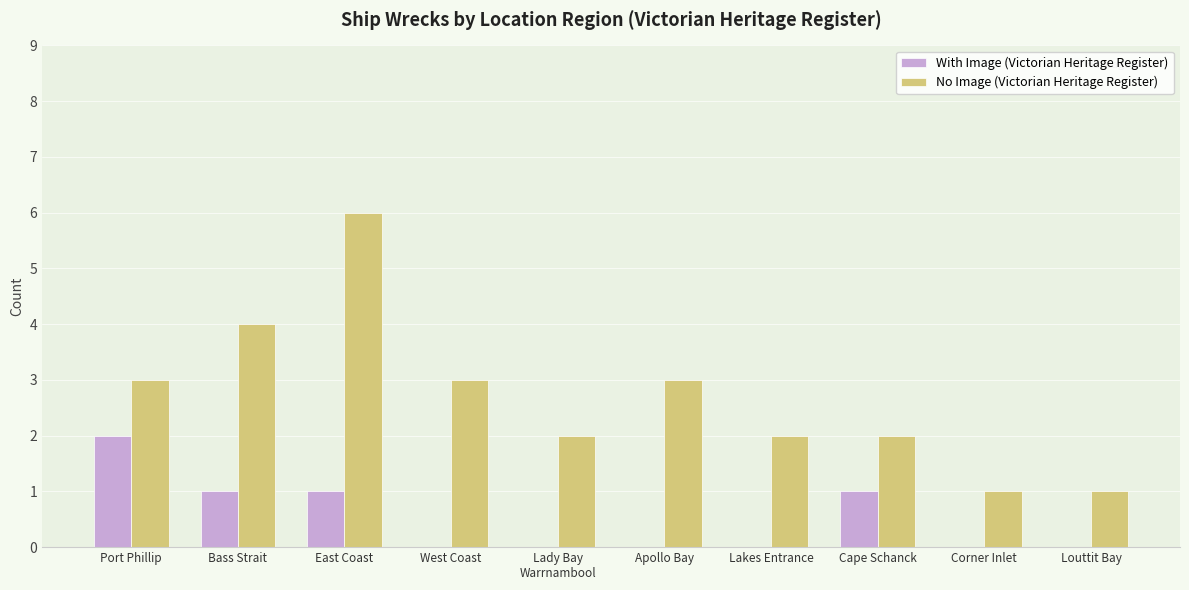

Which series has the largest total across all categories?

No Image (Victorian Heritage Register)